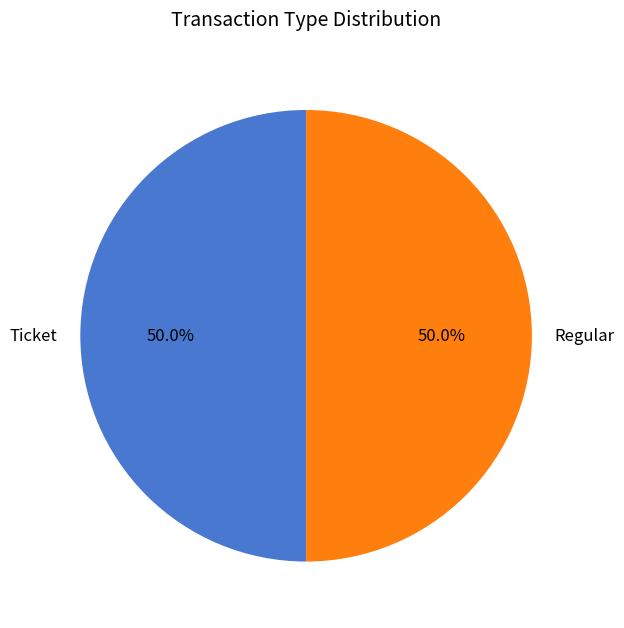

Approximately how many times larger is the value at Ticket compared to Regular?

1.0